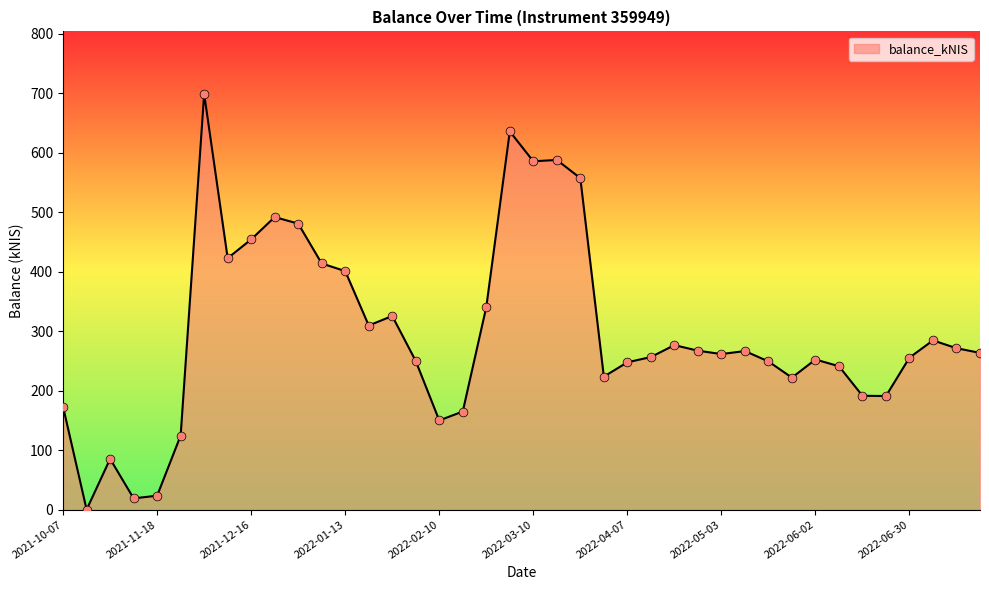

What is the difference between the maximum and minimum values?

699.1